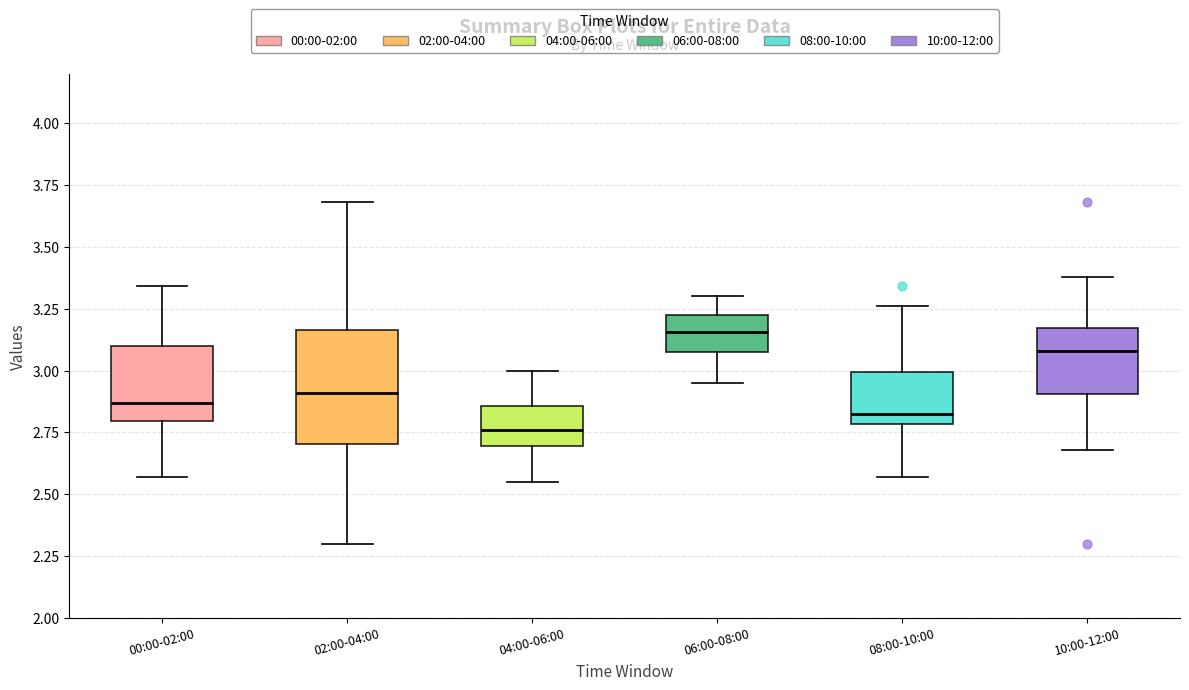

Comparing the boxes themselves (not the whiskers), which one is the tallest?

02:00-04:00